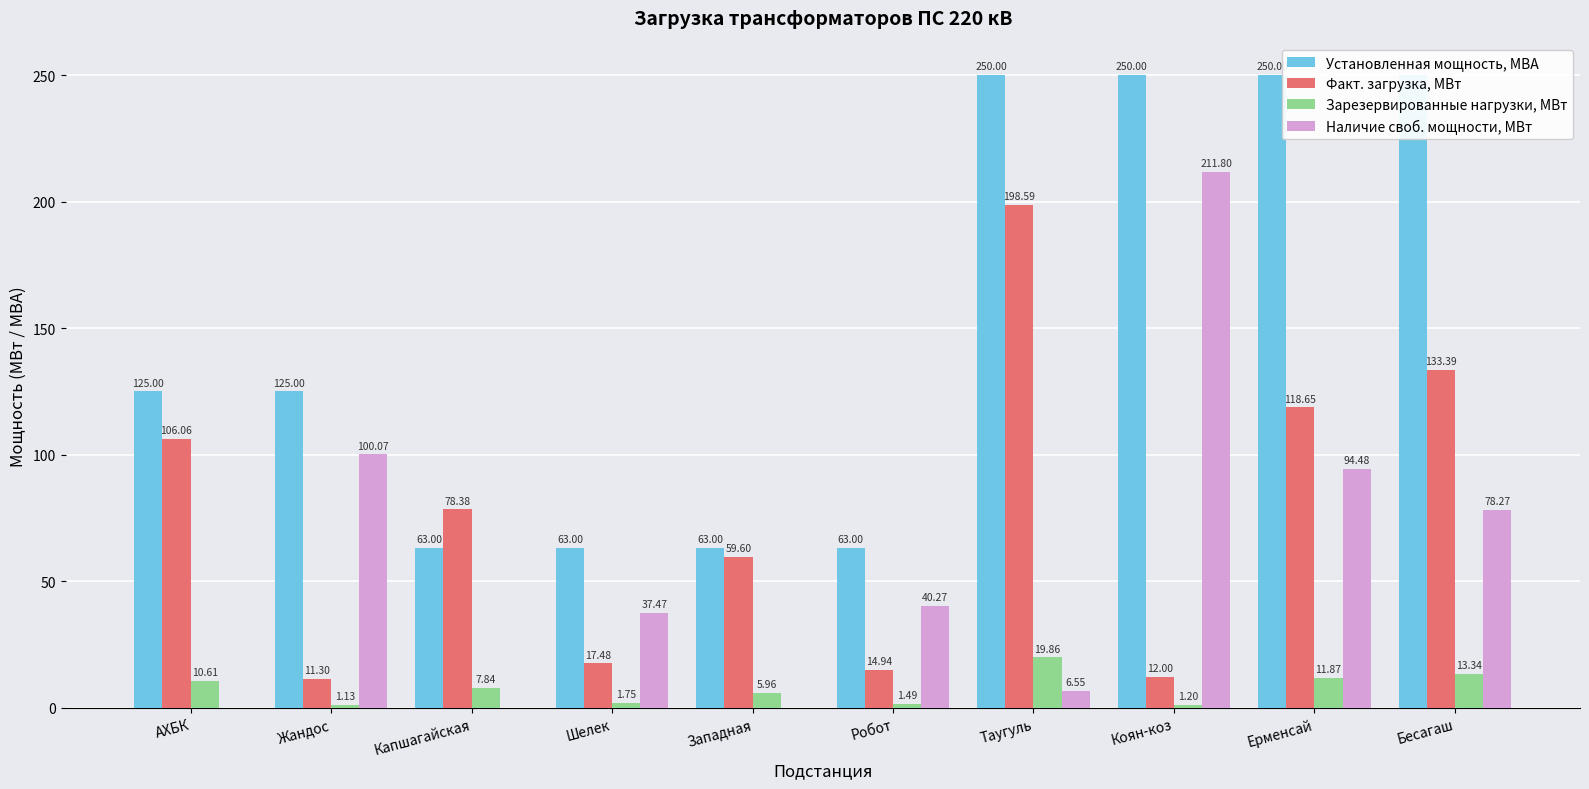

At which label is Зарезервированные нагрузки, МВт closest to 10?

АХБК